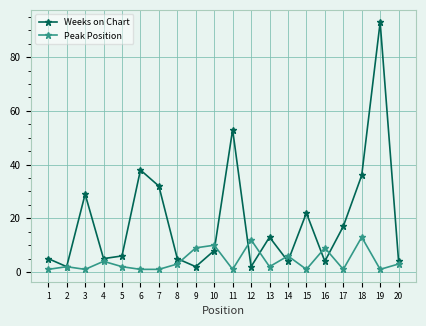

Which series has the largest range (max minus min)?

Weeks on Chart